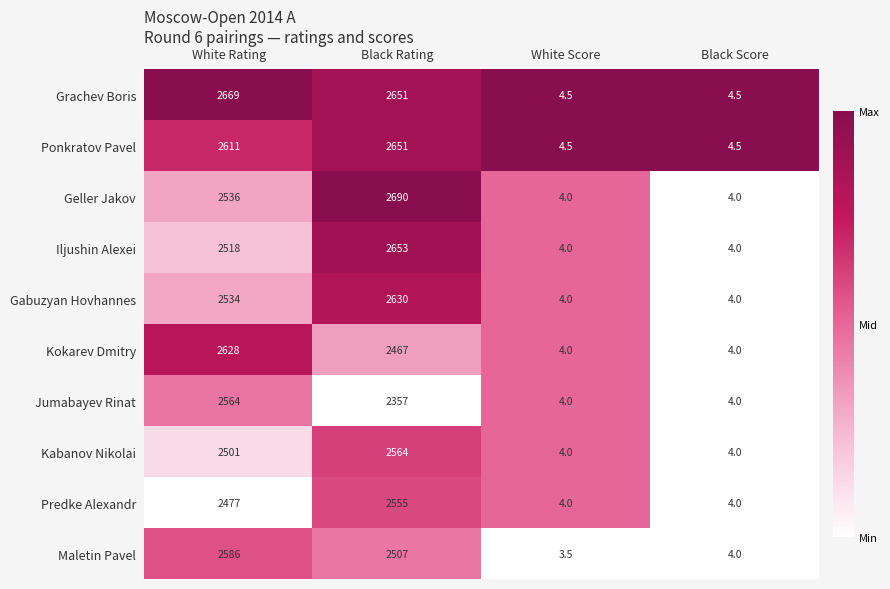

The Kokarev Dmitry series shows 6.4 at Black Score. True or false?

False